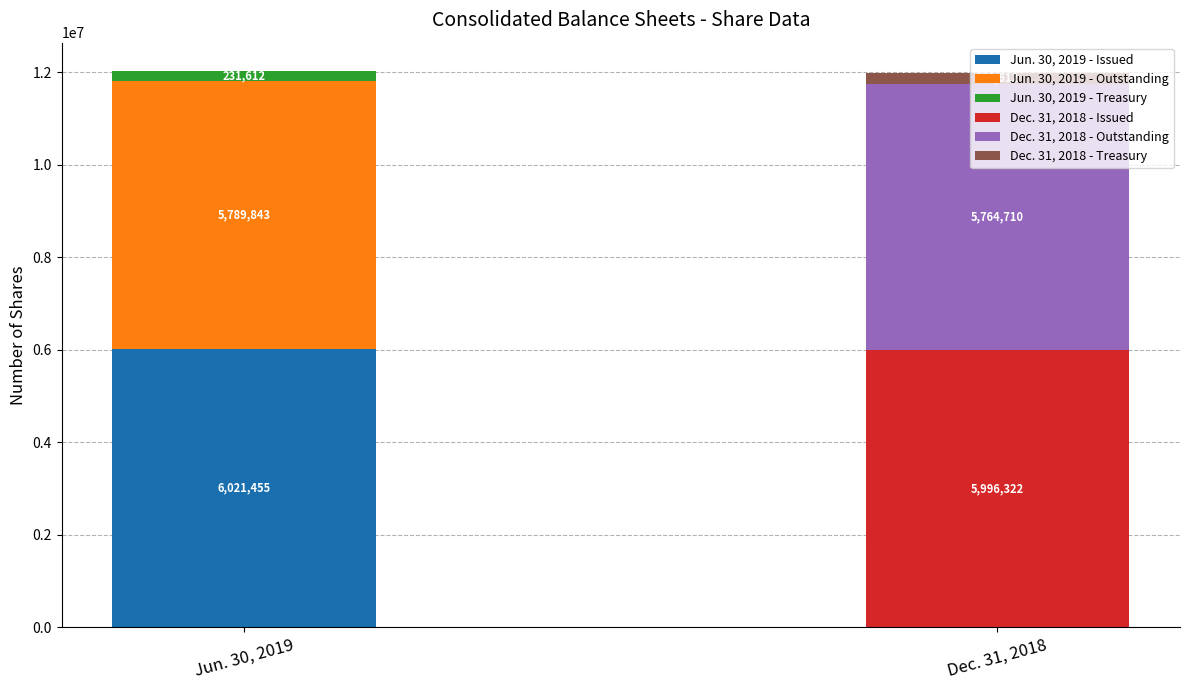

List the labels in order of Jun. 30, 2019 value, largest first.

Common stock, shares issued, Common stock, shares outstanding, Treasury stock, shares